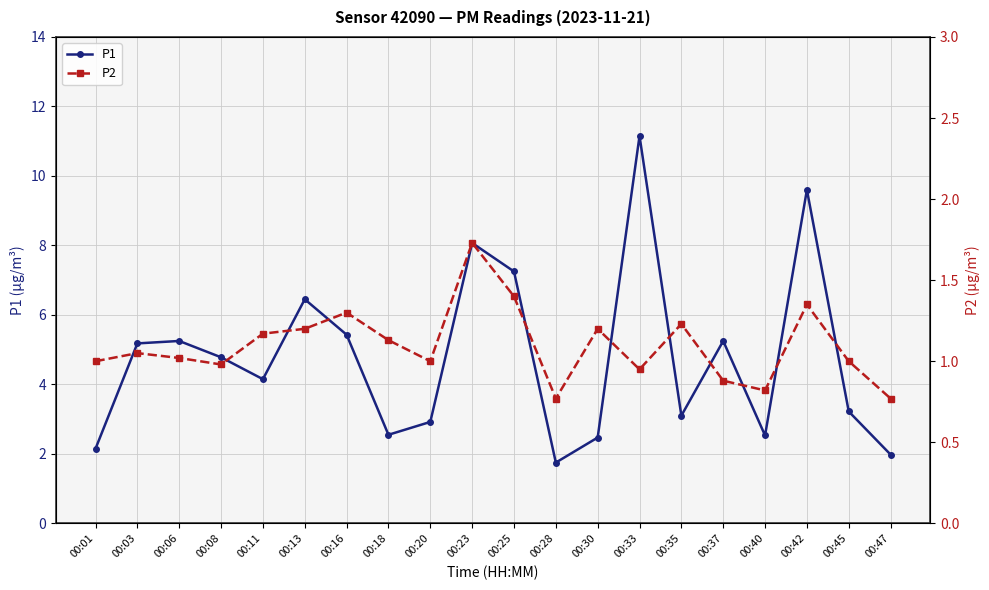

Rank the series by their average value, from lowest to highest.

P2, P1